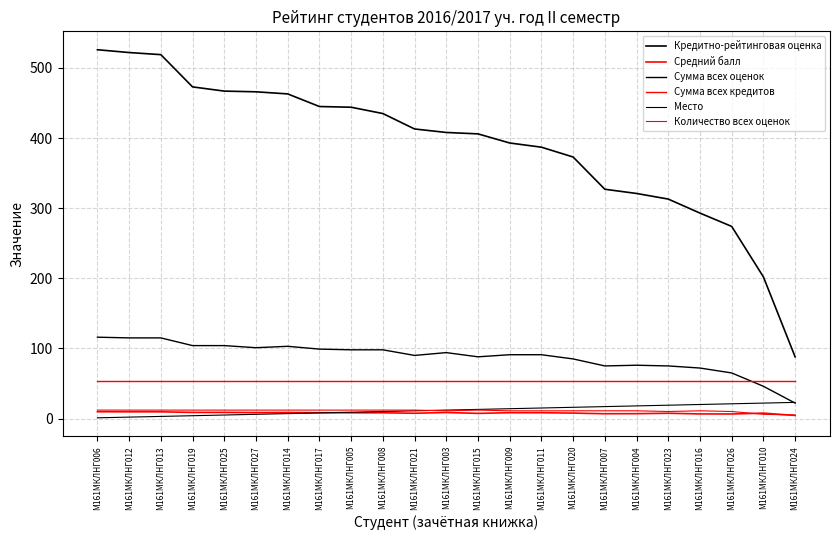

Reading left to right, extract all data points from this chart.

Кредитно-рейтинговая оценка: 526.0	522.0	519.0	473.0	467.0	466.0	463.0	445.0	444.0	435.0	413.0	408.0	406.0	393.0	387.0	373.0	327.0	321.0	313.0	293.0	274.0	202.0	88.0
Средний балл: 9.7	9.6	9.6	8.7	8.7	8.4	8.6	8.2	8.2	8.2	7.5	8.6	7.3	8.3	8.3	7.7	6.8	6.9	7.5	6.5	6.5	7.7	4.4
Сумма всех оценок: 116.0	115.0	115.0	104.0	104.0	101.0	103.0	99.0	98.0	98.0	90.0	94.0	88.0	91.0	91.0	85.0	75.0	76.0	75.0	72.0	65.0	46.0	22.0
Сумма всех кредитов: 54.0	54.0	54.0	54.0	54.0	54.0	54.0	54.0	54.0	54.0	54.0	54.0	54.0	54.0	54.0	54.0	54.0	54.0	54.0	54.0	54.0	54.0	54.0
Место: 1.0	2.0	3.0	4.0	5.0	6.0	7.0	8.0	9.0	10.0	11.0	12.0	13.0	14.0	15.0	16.0	17.0	18.0	19.0	20.0	21.0	22.0	23.0
Количество всех оценок: 12.0	12.0	12.0	12.0	12.0	12.0	12.0	12.0	12.0	12.0	12.0	11.0	12.0	11.0	11.0	11.0	11.0	11.0	10.0	11.0	10.0	6.0	5.0